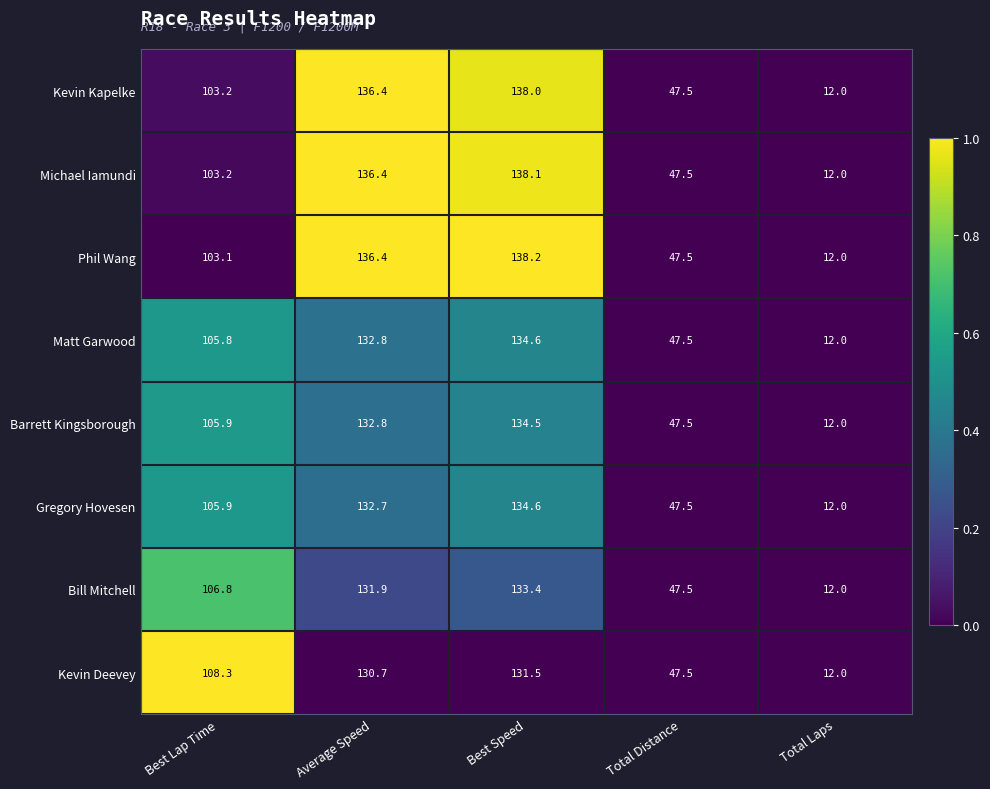

What is the average value of the Phil Wang series?

87.4